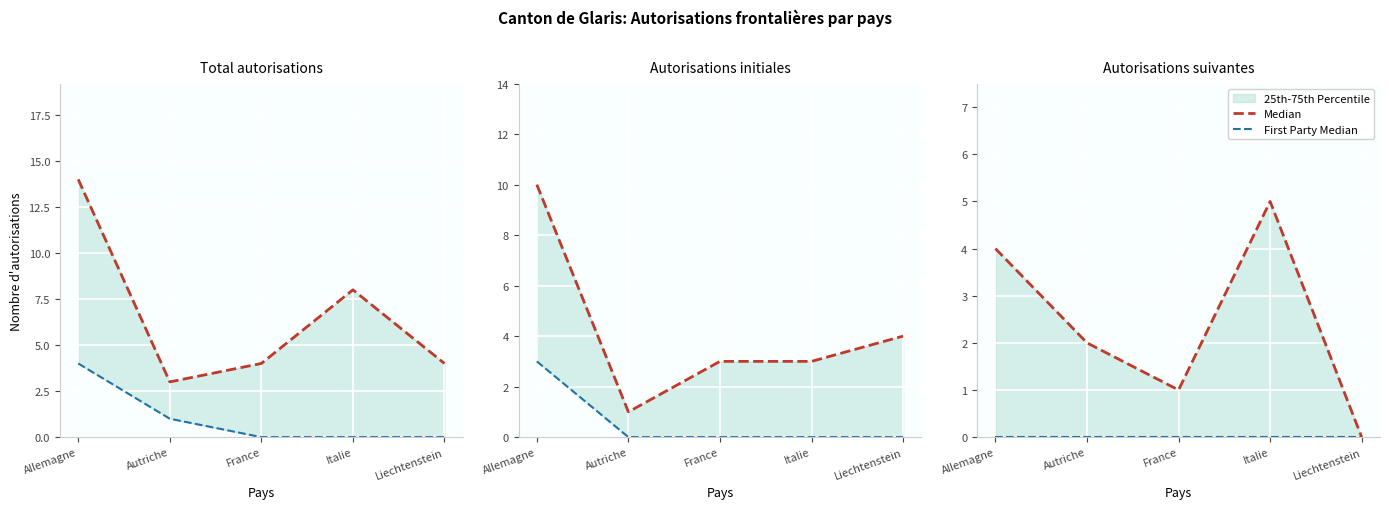

What position from the right is Allemagne?

5